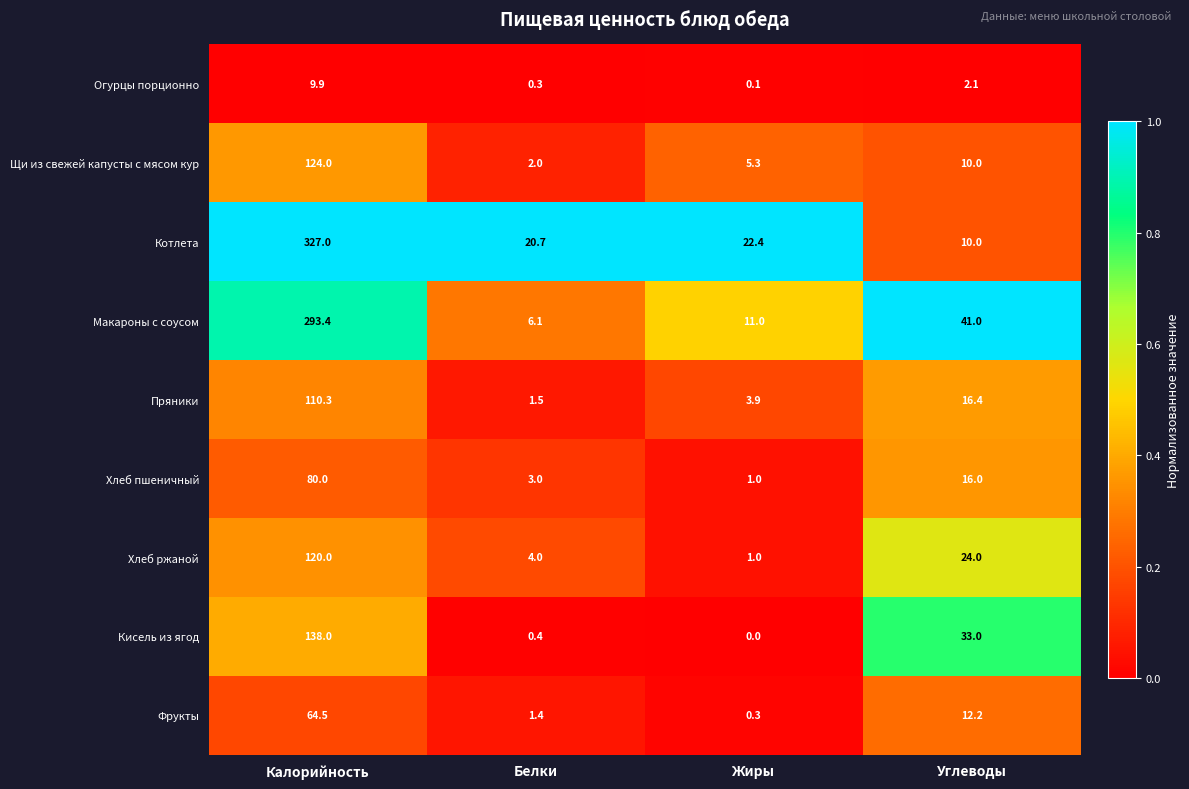

Is the value of Кисель из ягод at Углеводы greater than the value of Хлеб ржаной at Калорийность?

No